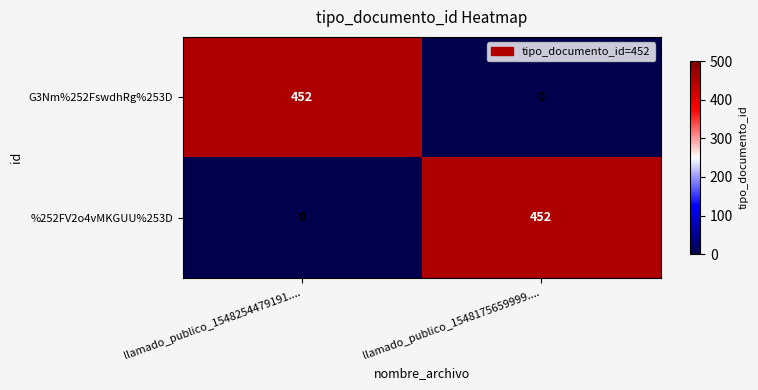

What value does the G3Nm%252FswdhRg%253D series have at llamado_publico_1548254479191....?

452